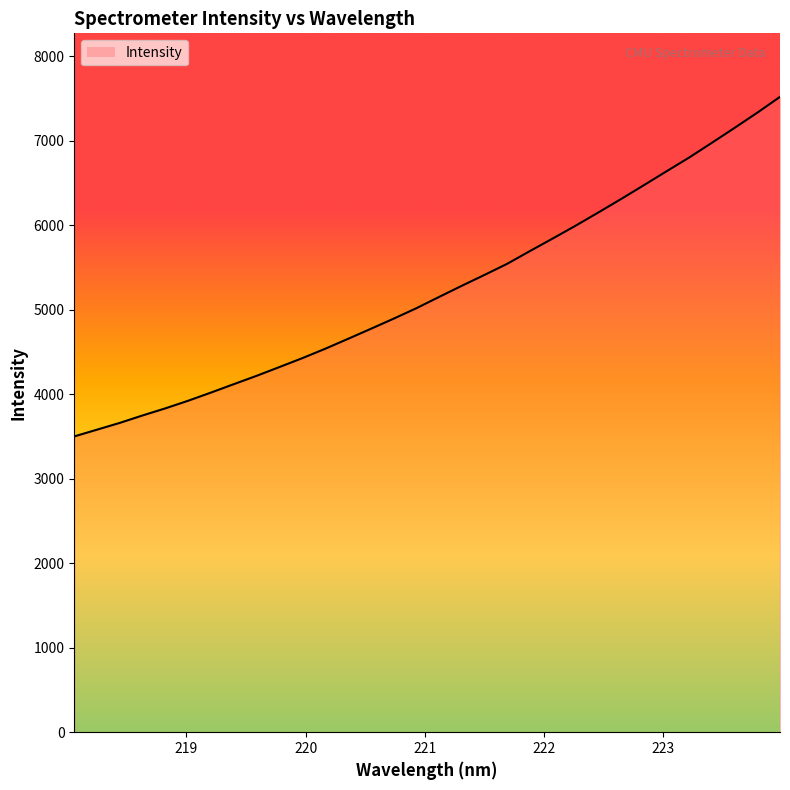

Reading left to right, list all the values displayed in this chart.

218.0596=3500.3	218.2508=3580.4	218.442=3660.6	218.6332=3748.7	218.8244=3832.7	219.0156=3922.8	219.2067=4019.2	219.3979=4118.8	219.589=4217.2	219.7801=4320.7	219.9712=4425.5	220.1623=4536.1	220.3533=4653.0	220.5444=4771.6	220.7354=4891.4	220.9264=5015.1	221.1174=5148.8	221.3083=5281.2	221.4993=5410.1	221.6902=5541.8	221.8812=5692.8	222.0721=5841.0	222.263=5991.7	222.4538=6148.2	222.6447=6307.4	222.8355=6470.6	223.0264=6635.8	223.2172=6799.6	223.408=6974.0	223.5987=7150.7	223.7895=7330.9	223.9802=7518.3